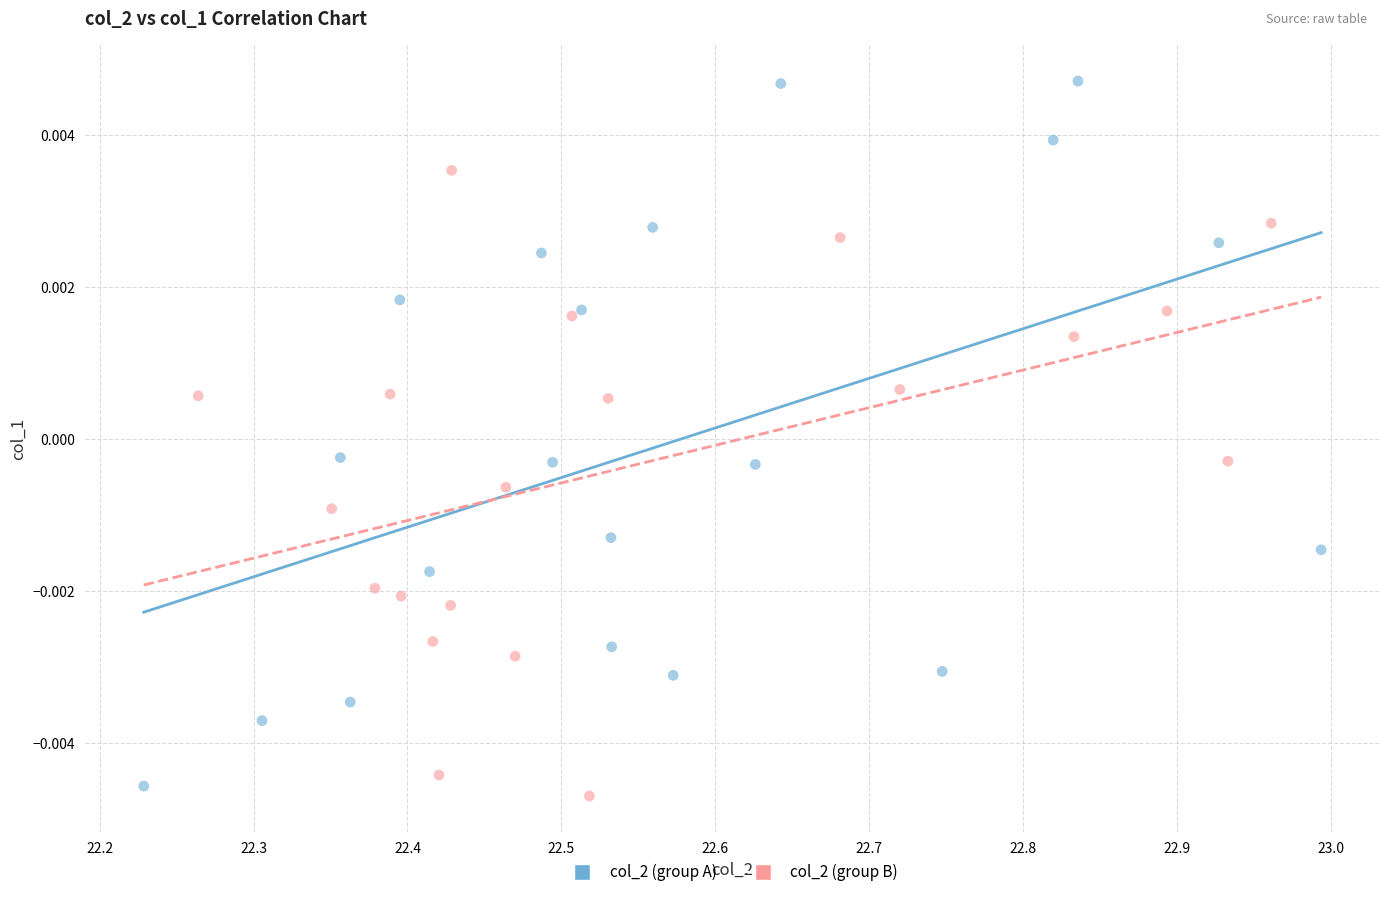

Which series contains the lowest Y value?

col_2 (group B)